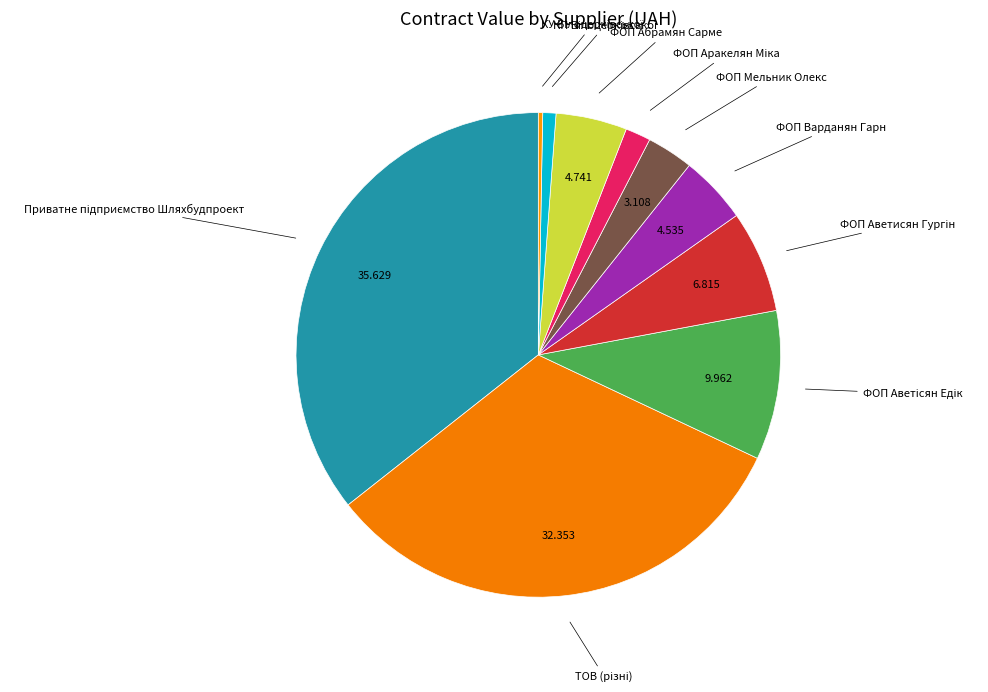

Count the number of slices in the pie.

10